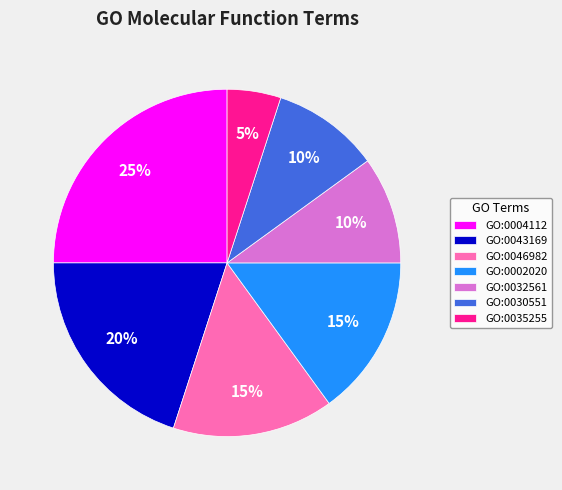

Which slice is the largest?

GO:0004112